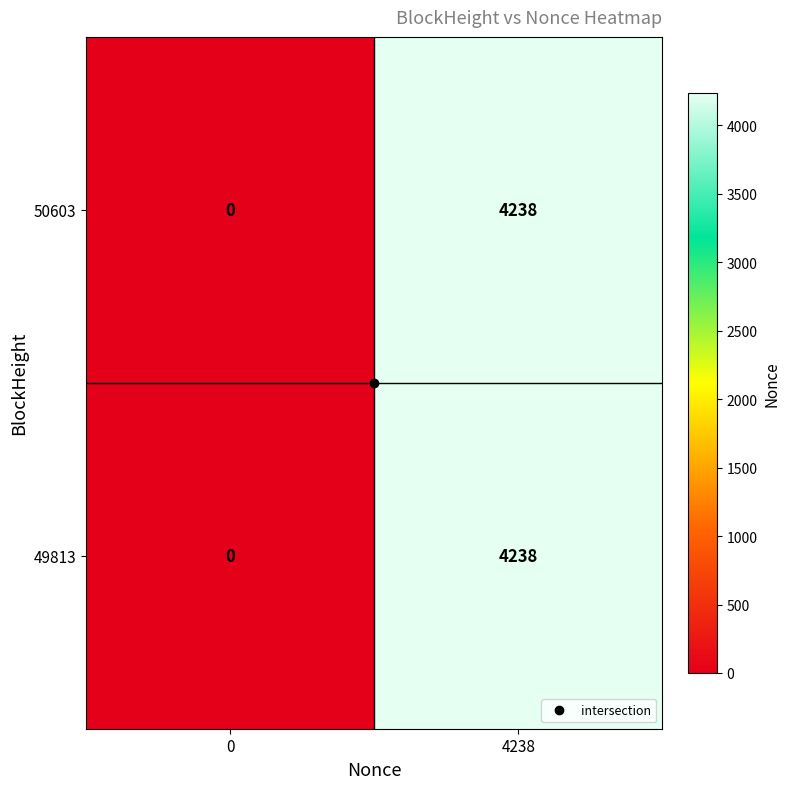

Is it true that 49813 equals 4238 at 4238?

True